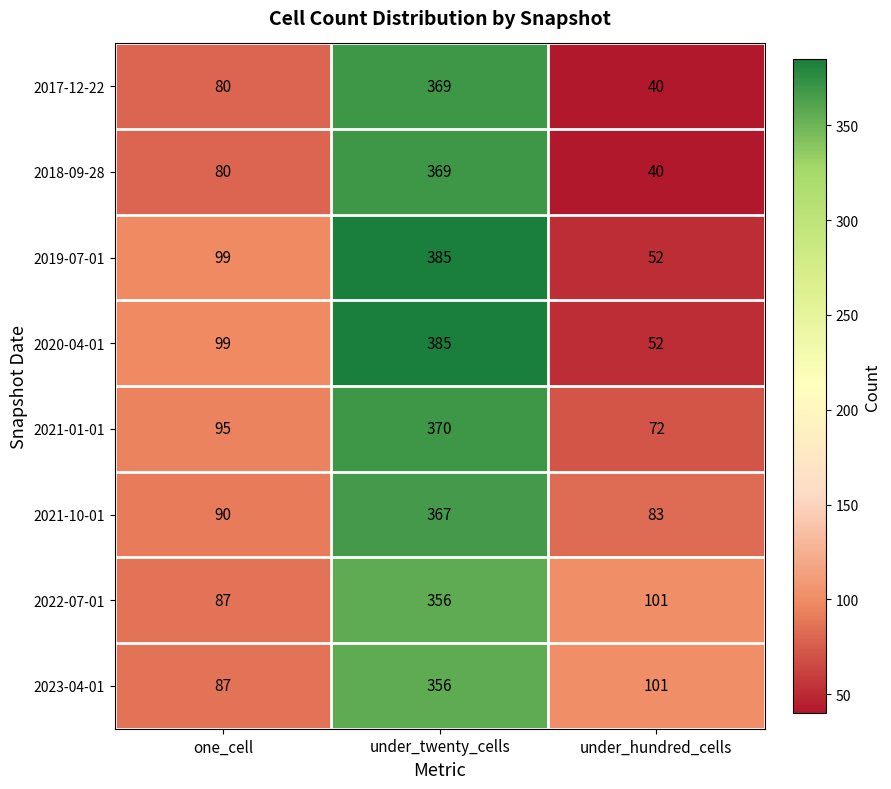

What is the lowest value of the 2020-04-01 series?

52